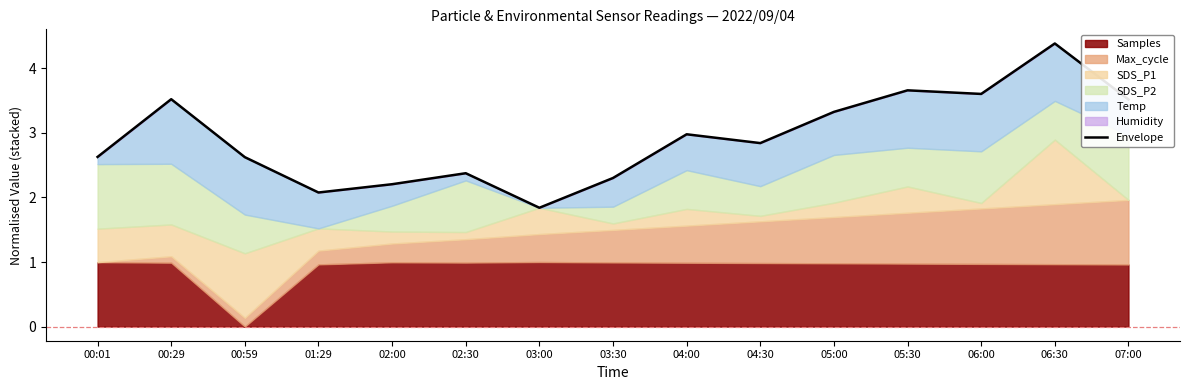

Where is the data nearest to the value 3?

04:00